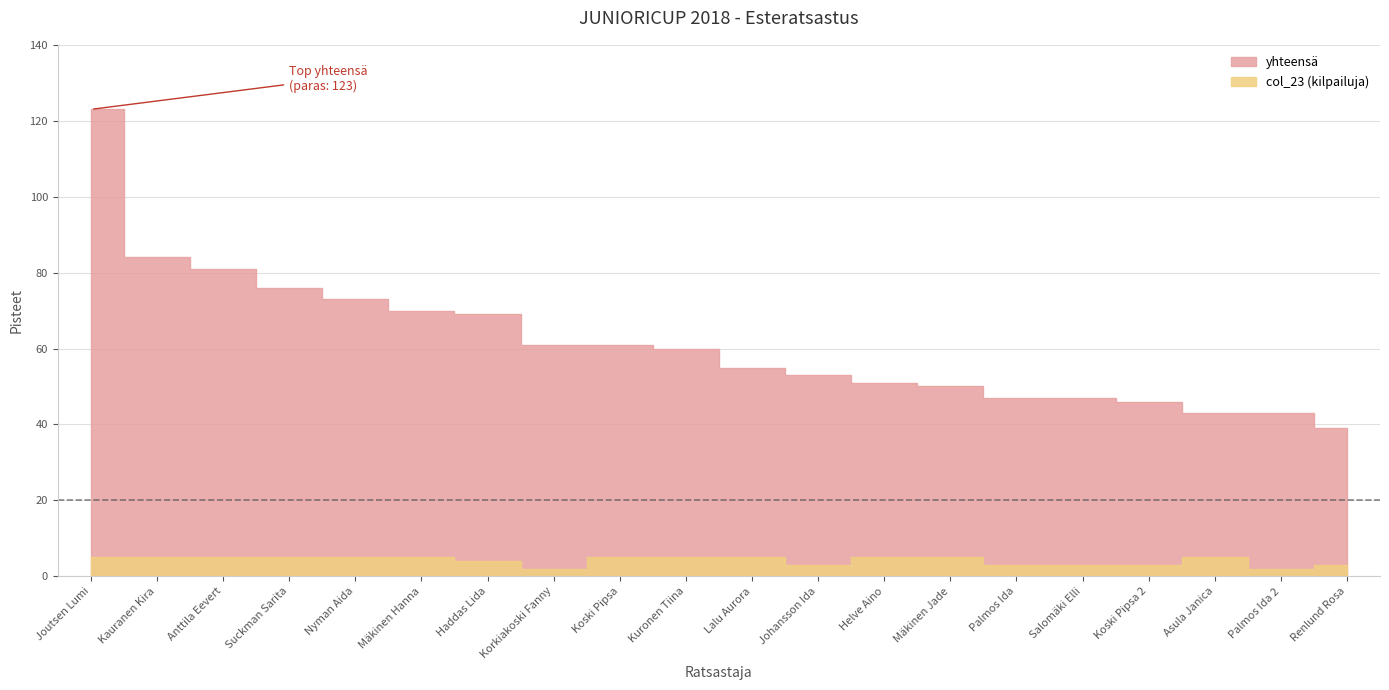

What is the spread (max minus min) of values at Asula Janica?

38